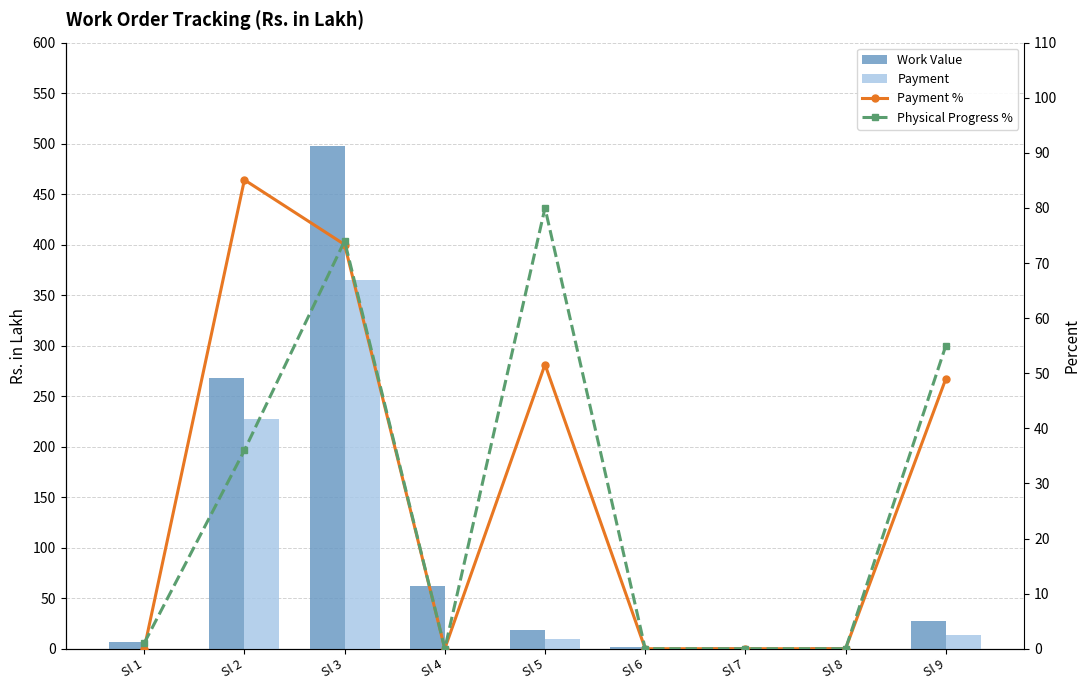

What is the value of the Work Value bar at the 4th from the left?

61.8